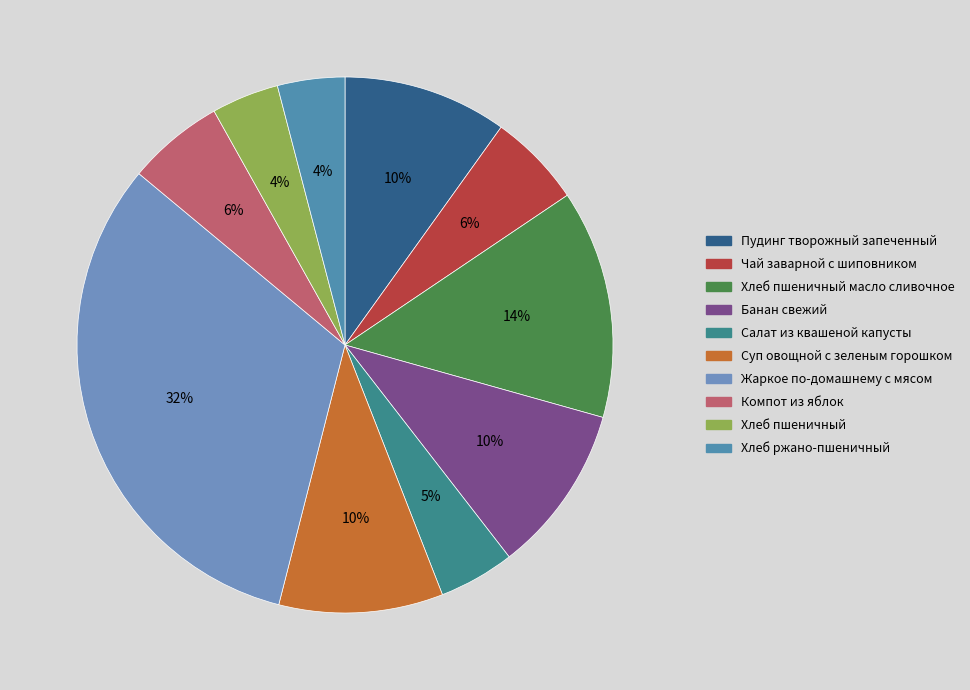

Count the number of slices in the pie.

10